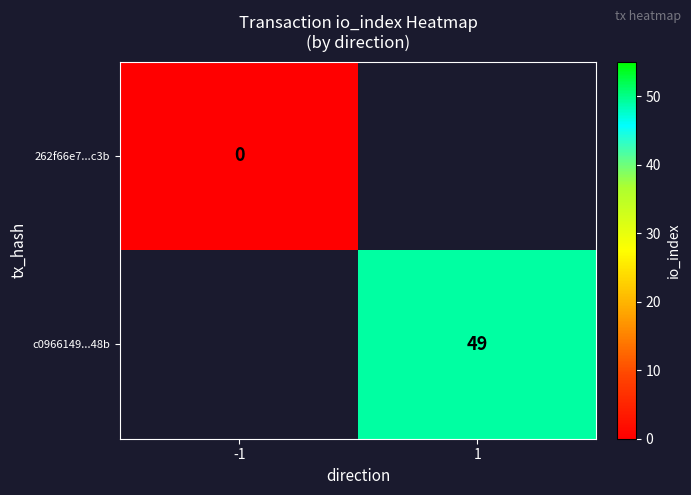

How many categories are shown in the chart?

2